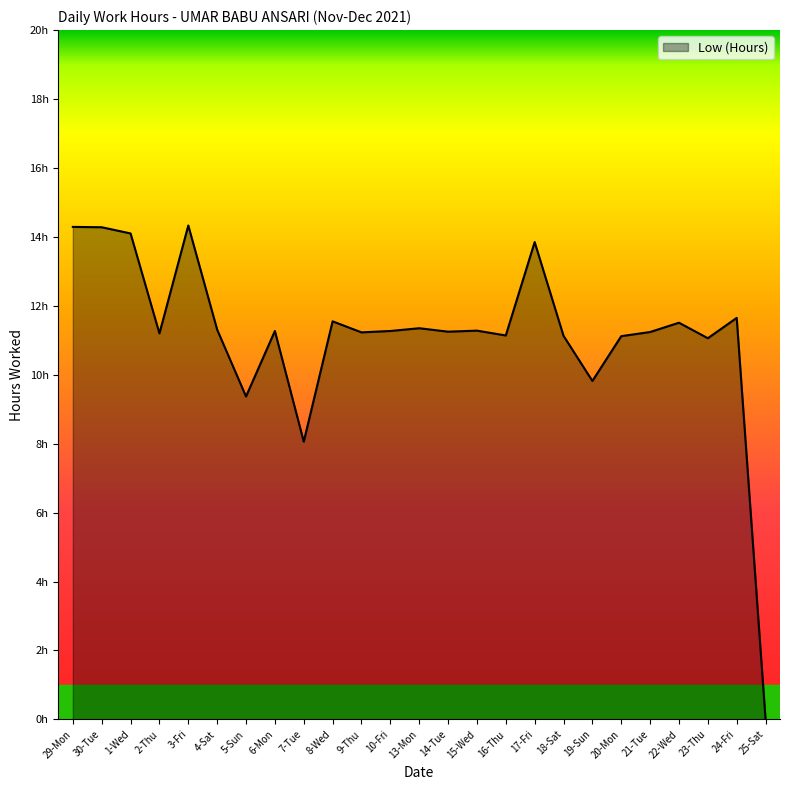

True or false: there are more than 0 points higher than both neighbors.

True